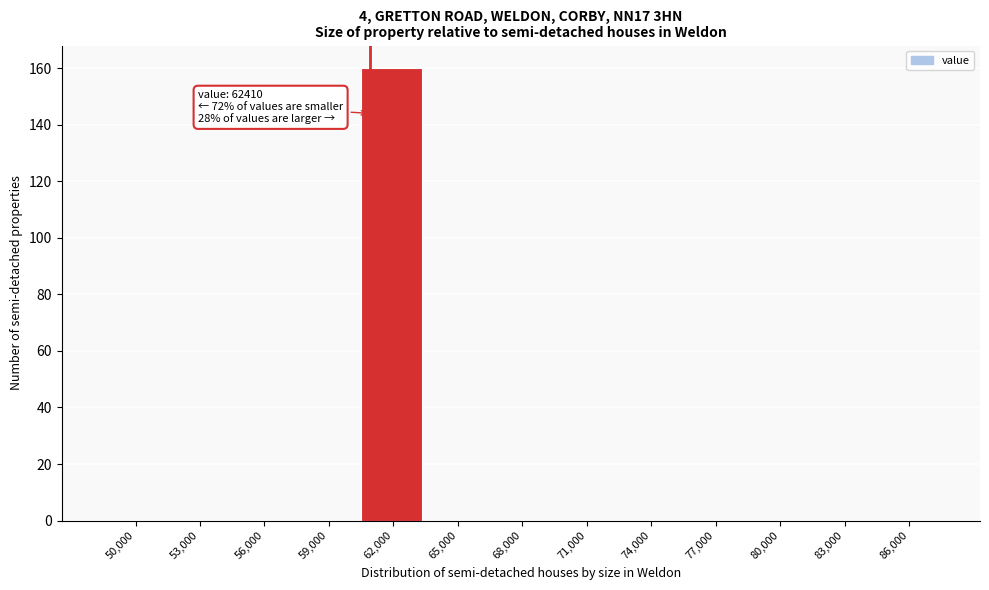

Reading right to left, list all the values displayed in this chart.

86,000=0	83,000=0	80,000=0	77,000=0	74,000=0	71,000=0	68,000=0	65,000=0	62,000=160	59,000=0	56,000=0	53,000=0	50,000=0